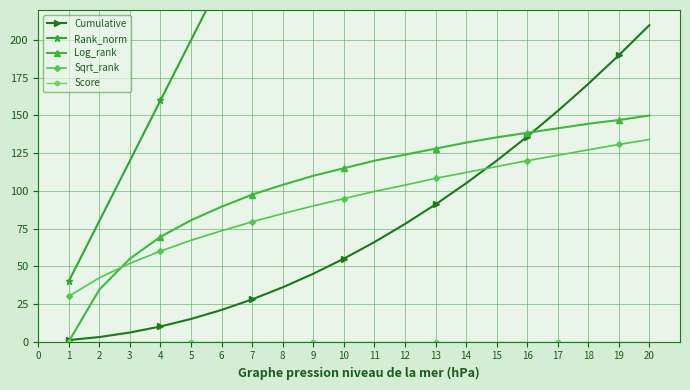

Rank the series at 8 from highest to lowest value.

Rank_norm, Log_rank, Sqrt_rank, Cumulative, Score